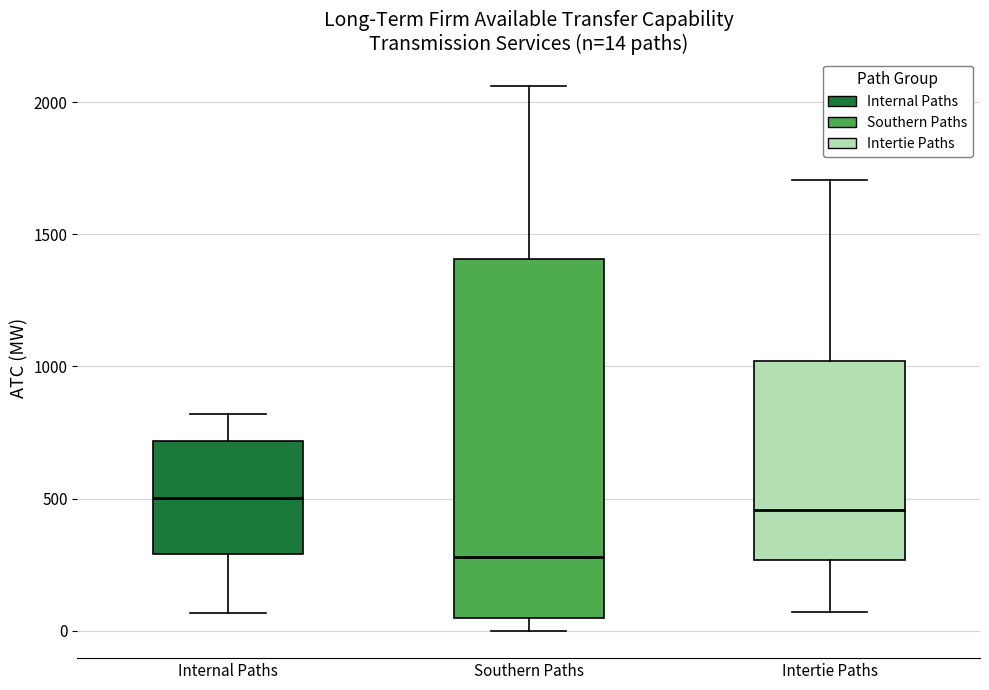

Comparing the boxes themselves (not the whiskers), which one is the tallest?

Southern Paths